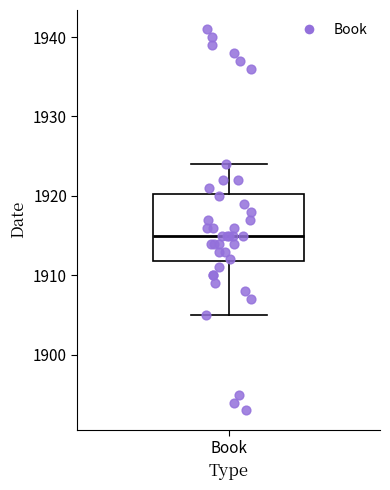

Transcribe this box plot: give where the median line is, the range the box spans, and where the two whiskers end, as read against the y-axis. The values are not printed on the chart, so give them approximately, as read against the axis.

median 1915, box 1912 to 1920, whiskers 1905 to 1924